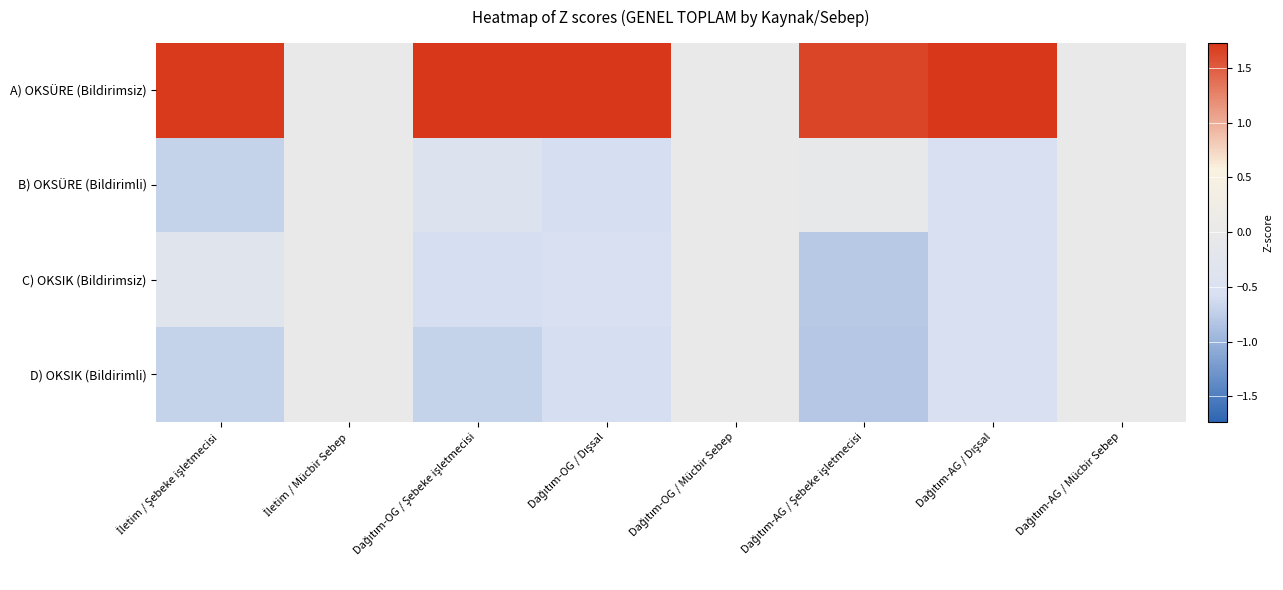

Rank the series by their maximum value, from lowest to highest.

B) OKSÜRE (Bildirimli), C) OKSIK (Bildirimsiz), D) OKSIK (Bildirimli), A) OKSÜRE (Bildirimsiz)